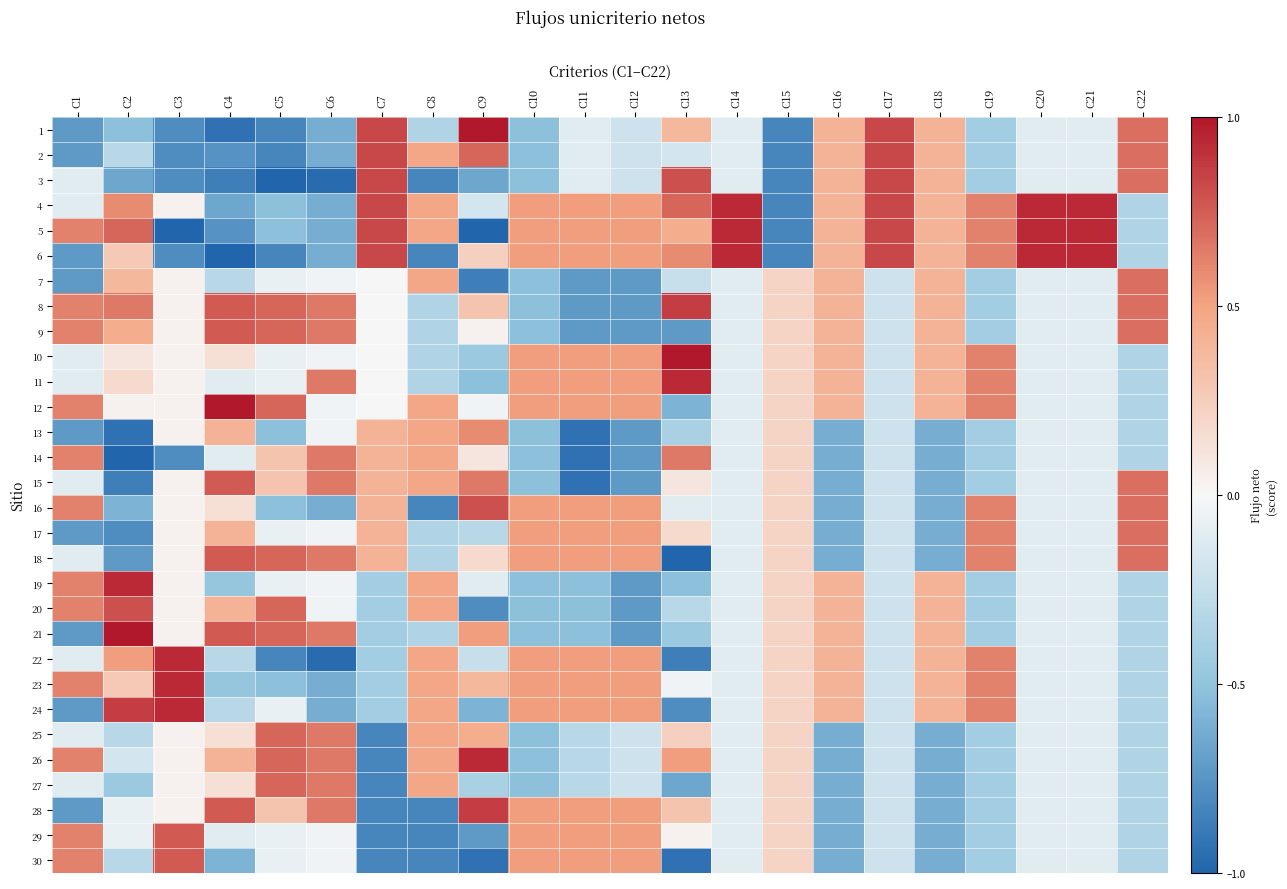

Rank the series at C5 from lowest to highest value.

3, 1, 2, 6, 22, 4, 5, 13, 16, 23, 7, 10, 11, 17, 19, 24, 29, 30, 14, 15, 28, 8, 9, 12, 18, 20, 21, 25, 26, 27